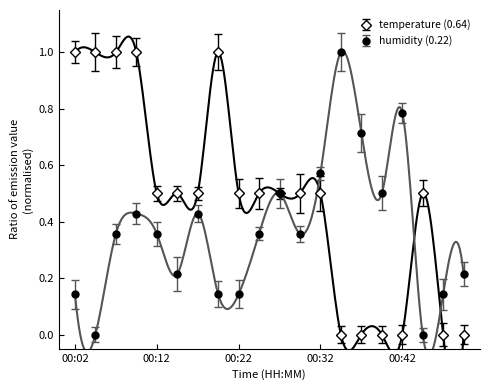

Is this an area chart (filled region under the line)?

No